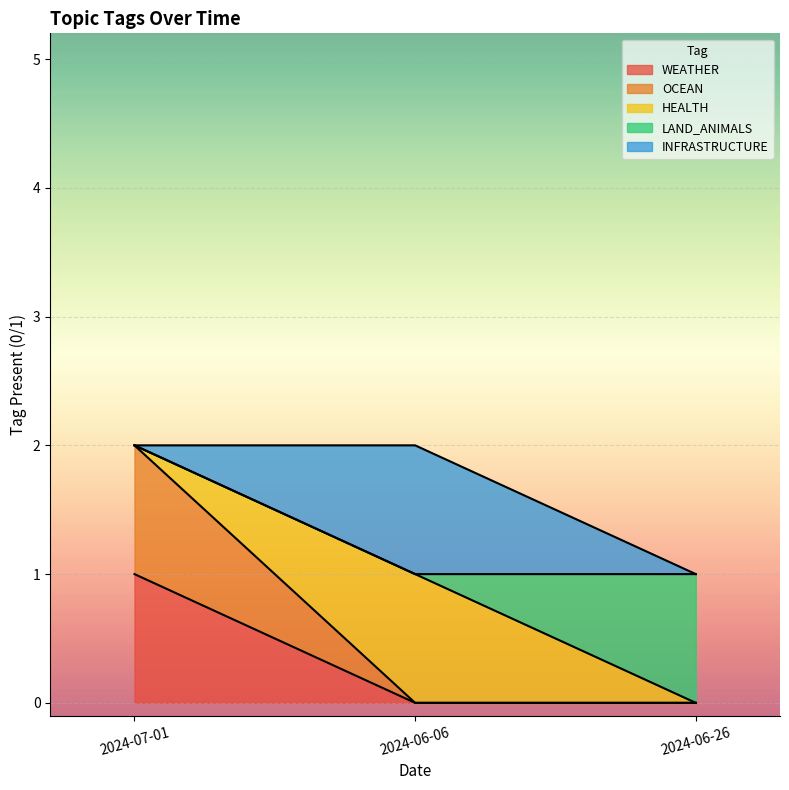

At which label does WEATHER reach its peak?

2024-07-01